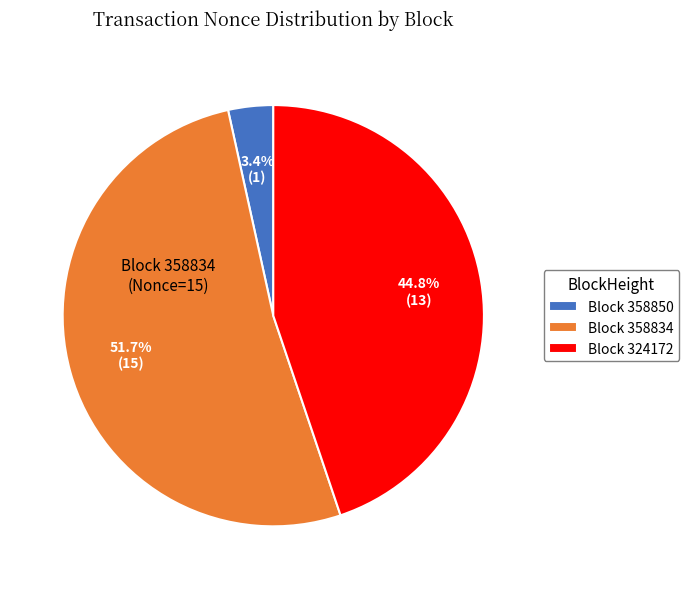

How many segments does this pie chart have?

3